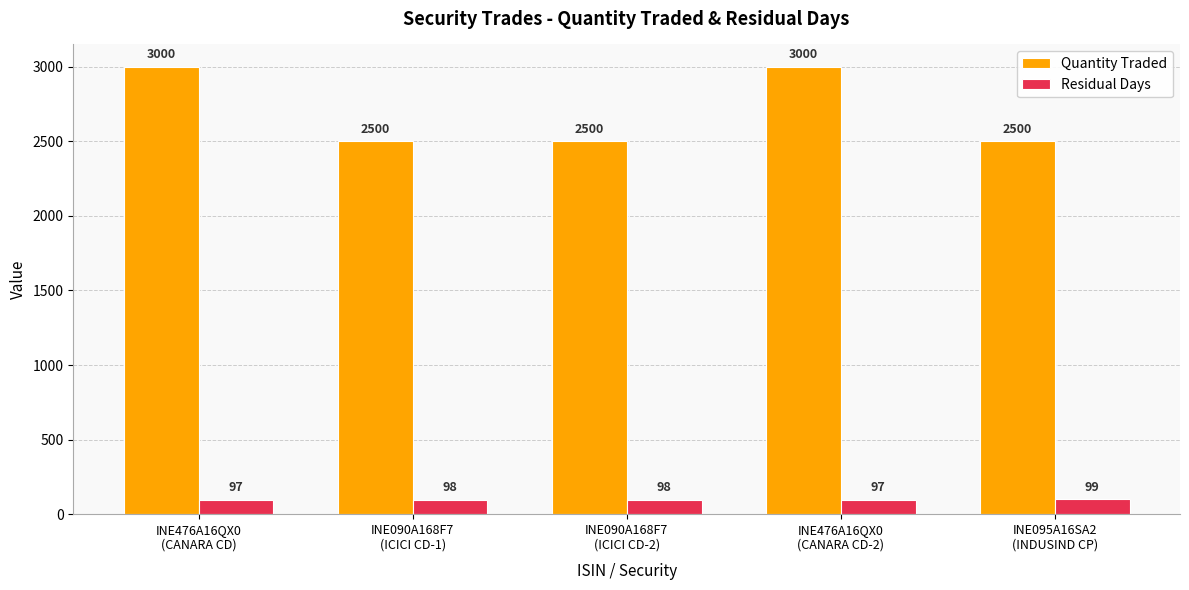

How many bars are there in total?

10